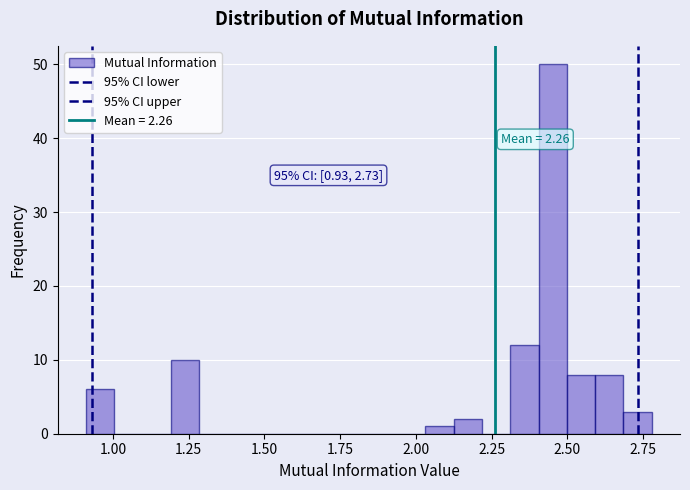

Read against the x-axis, roughly where is the centre of the tallest bar?

2.45